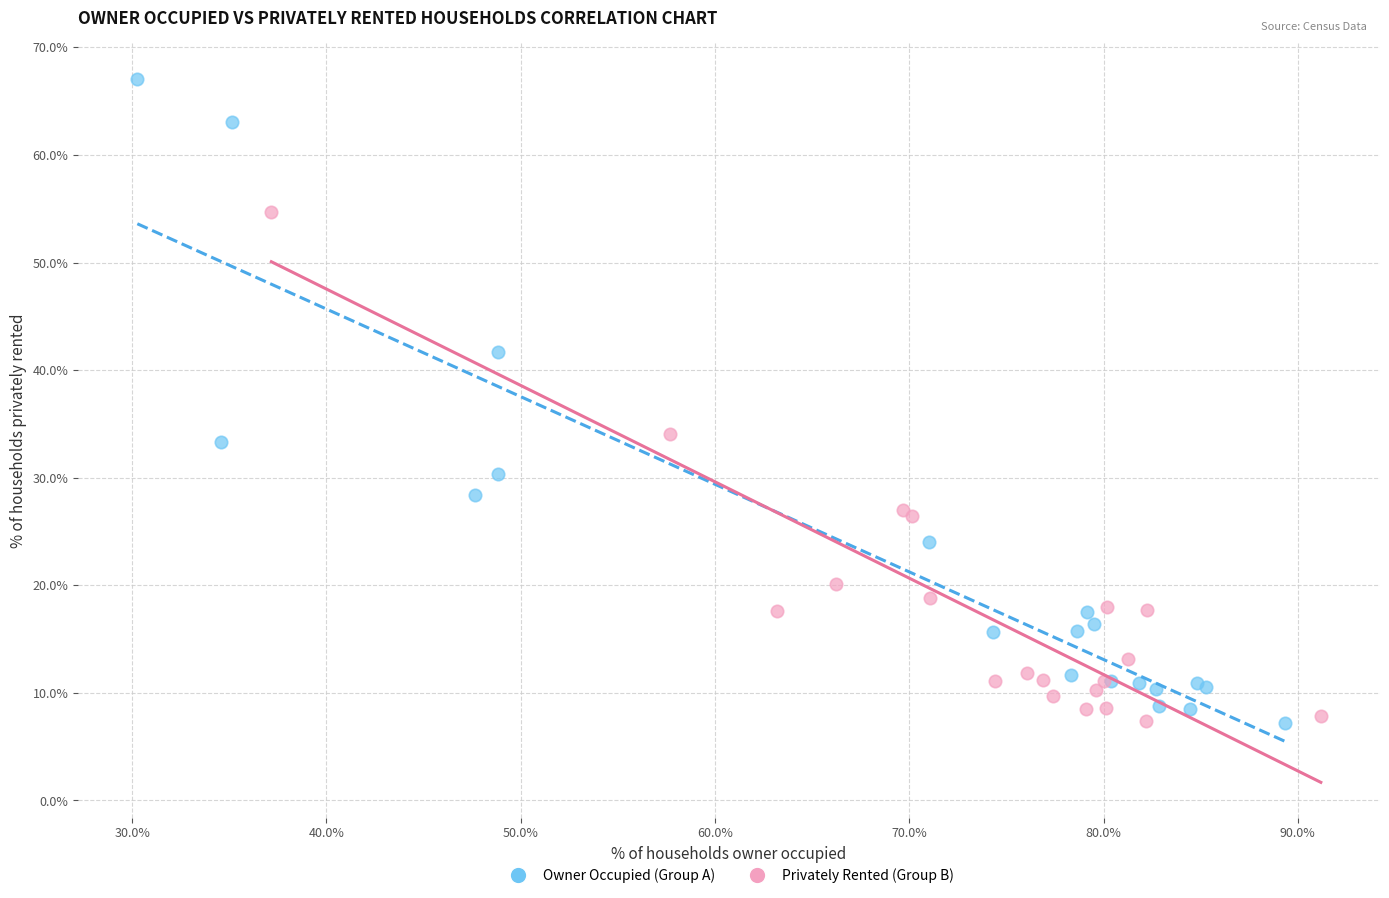

Which series has the widest spread of Y values?

Owner Occupied (Group A)